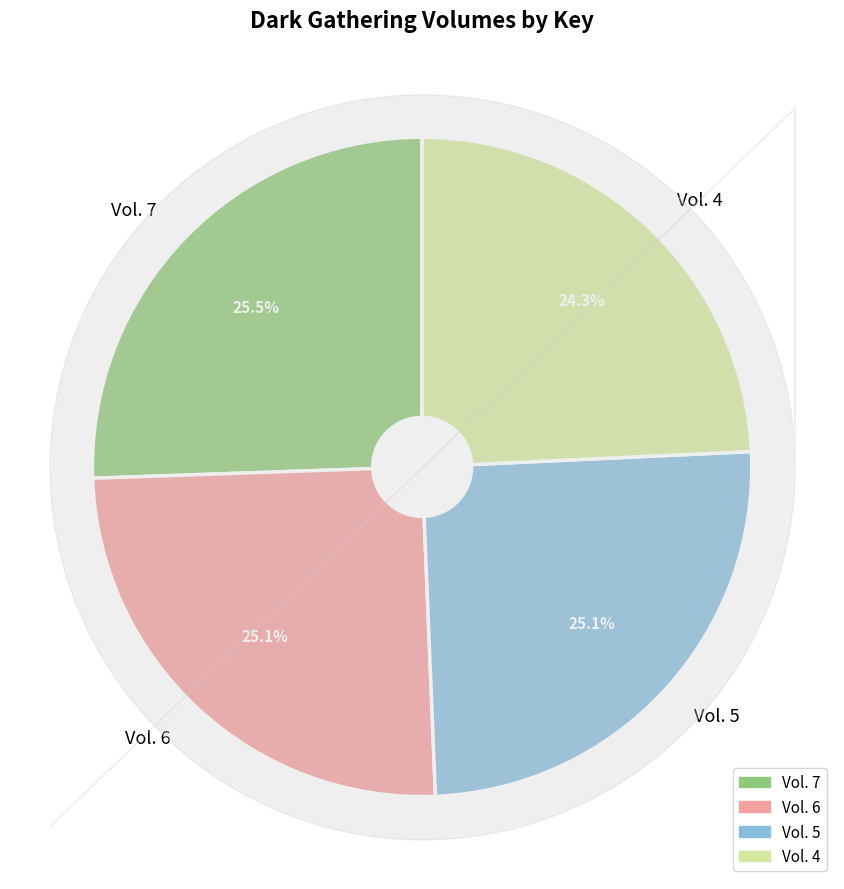

What percentage do Vol. 4 and Vol. 6 together represent?

49.4%